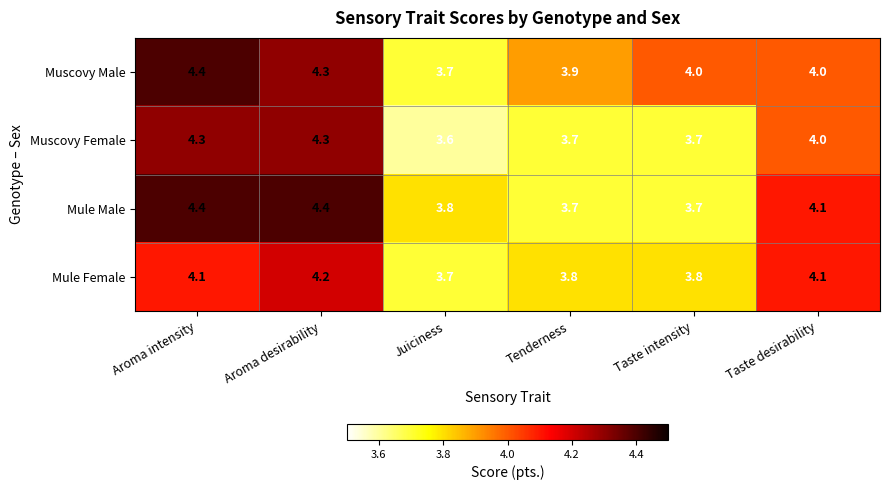

What is the minimum value for Mule Female?

3.7